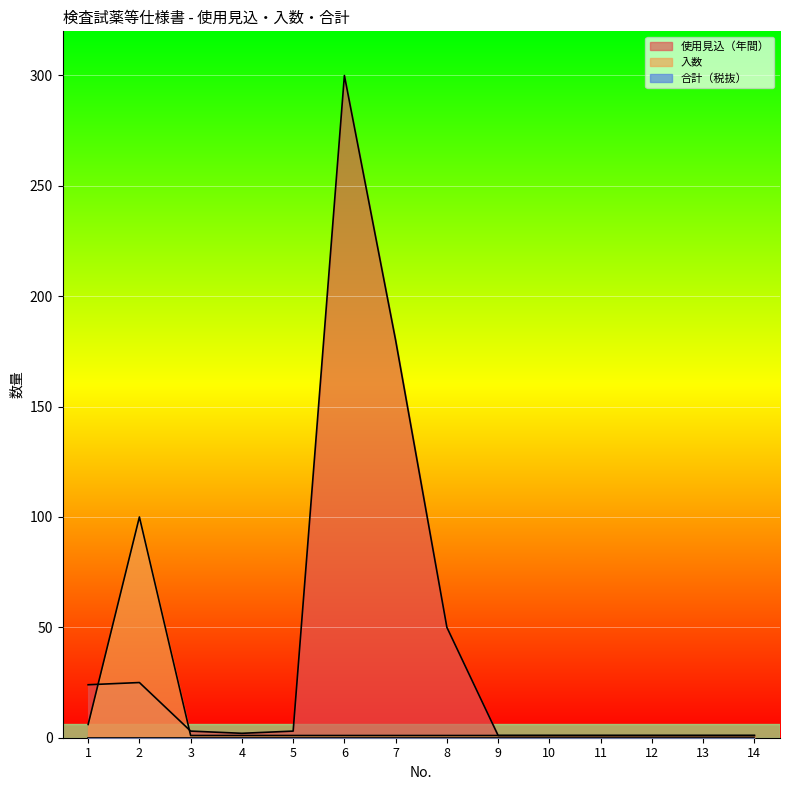

How many interior local valleys does the 使用見込（年間） series have?

1